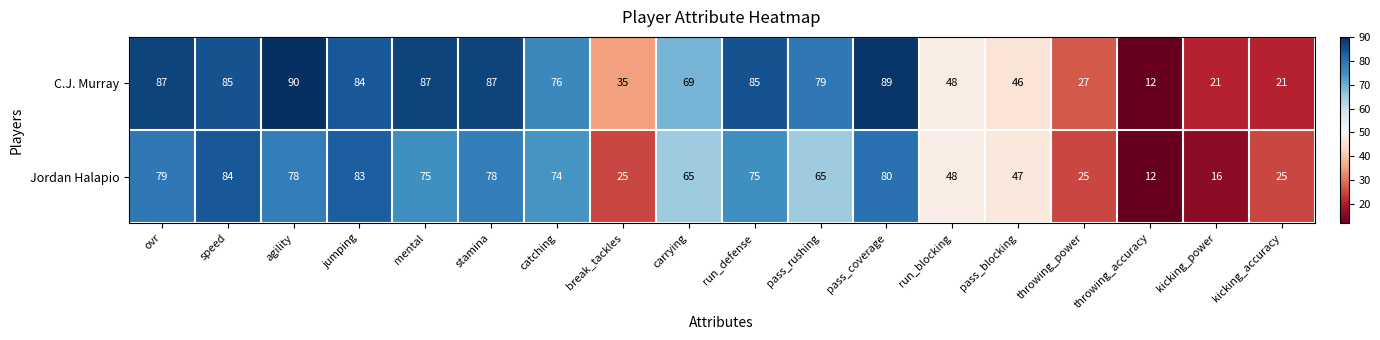

How many distinct data groups are displayed?

2